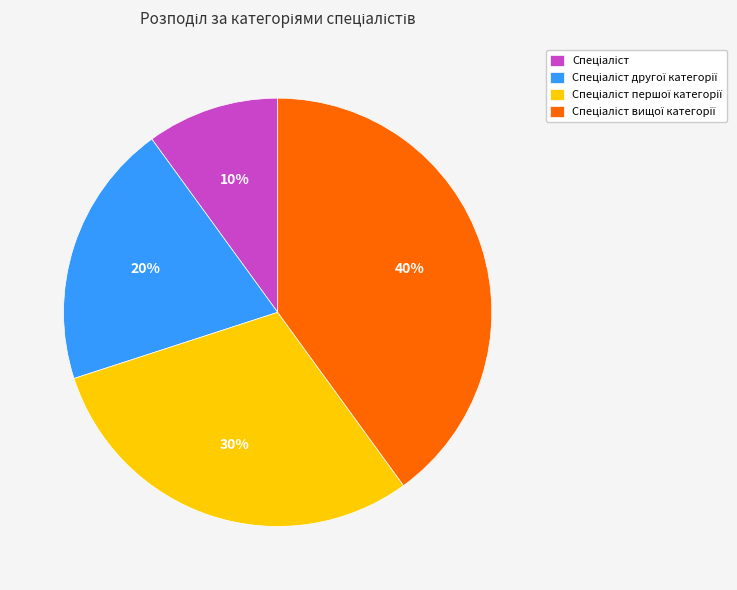

To the nearest percent, what is the difference between the largest and smallest slice percentages?

30%